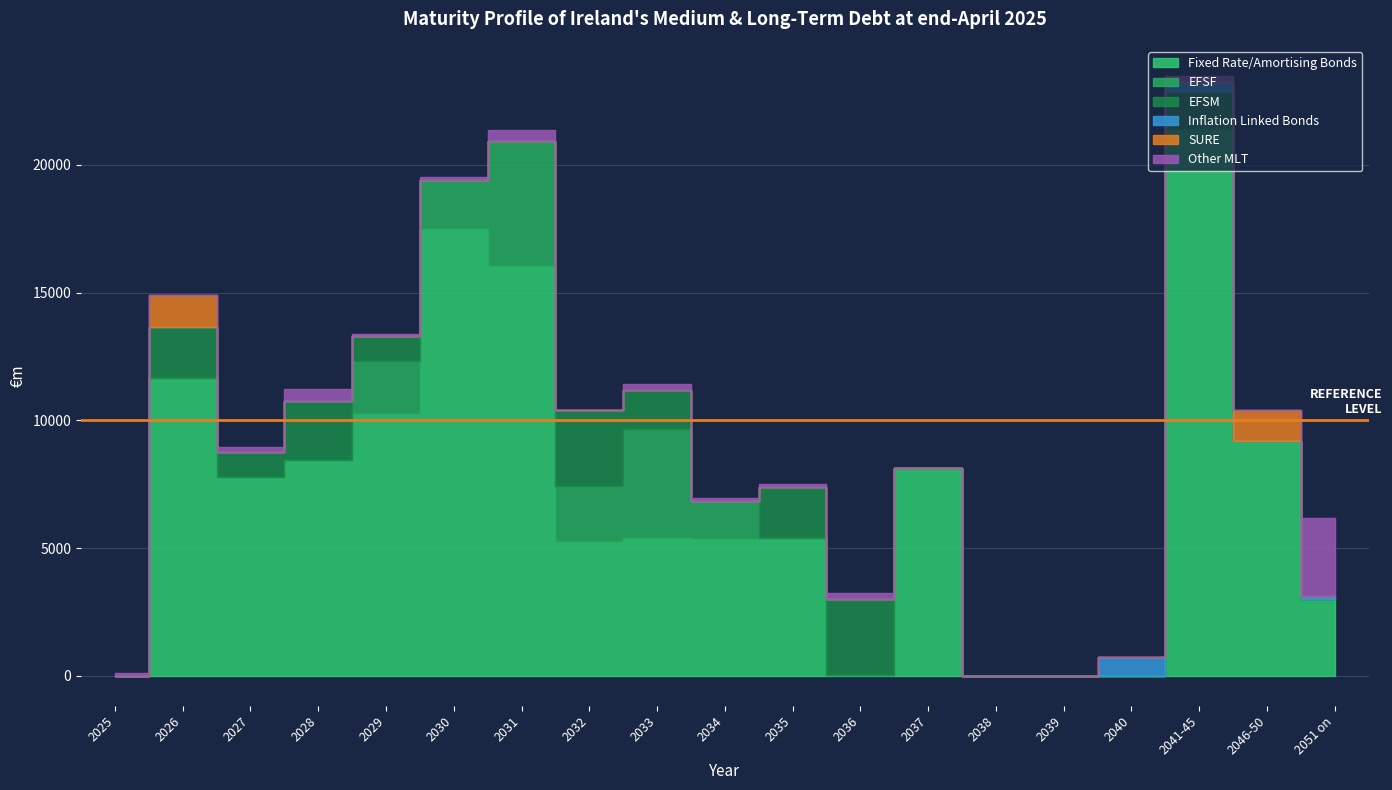

How many series are shown in this chart?

6